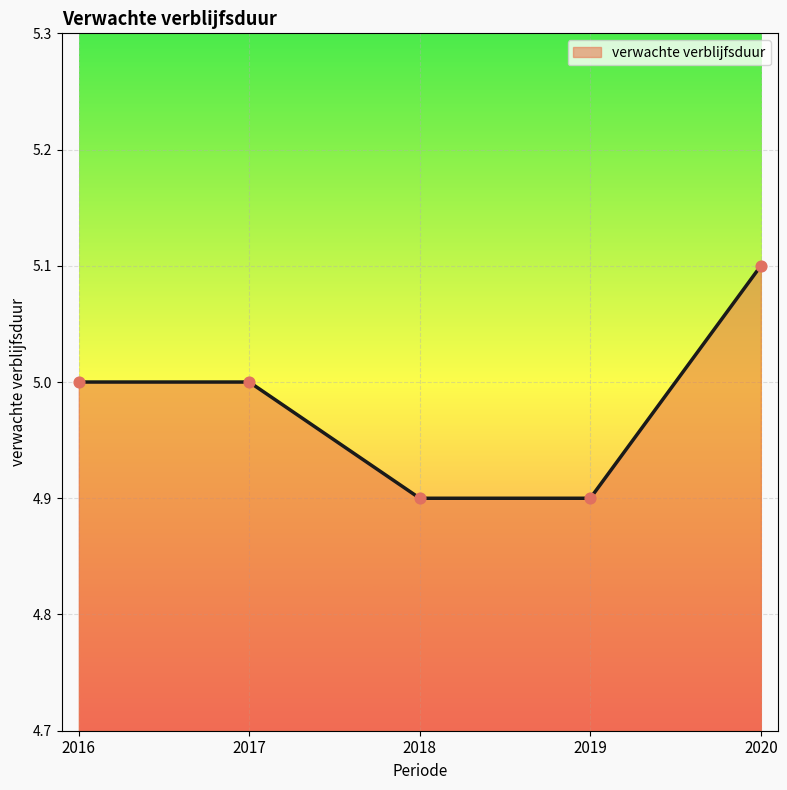

What is the change in value from 2016 to 2019?

-0.1